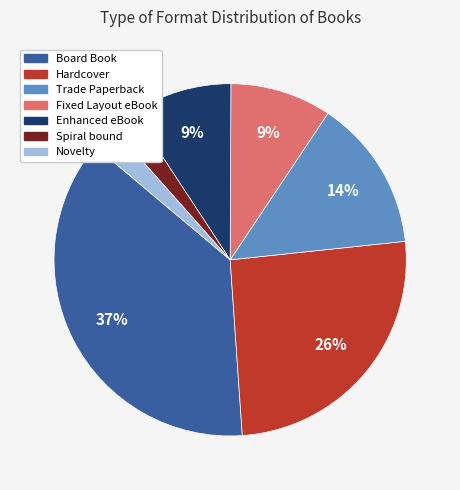

To the nearest percent, what is the difference between the largest and smallest slice percentages?

35%